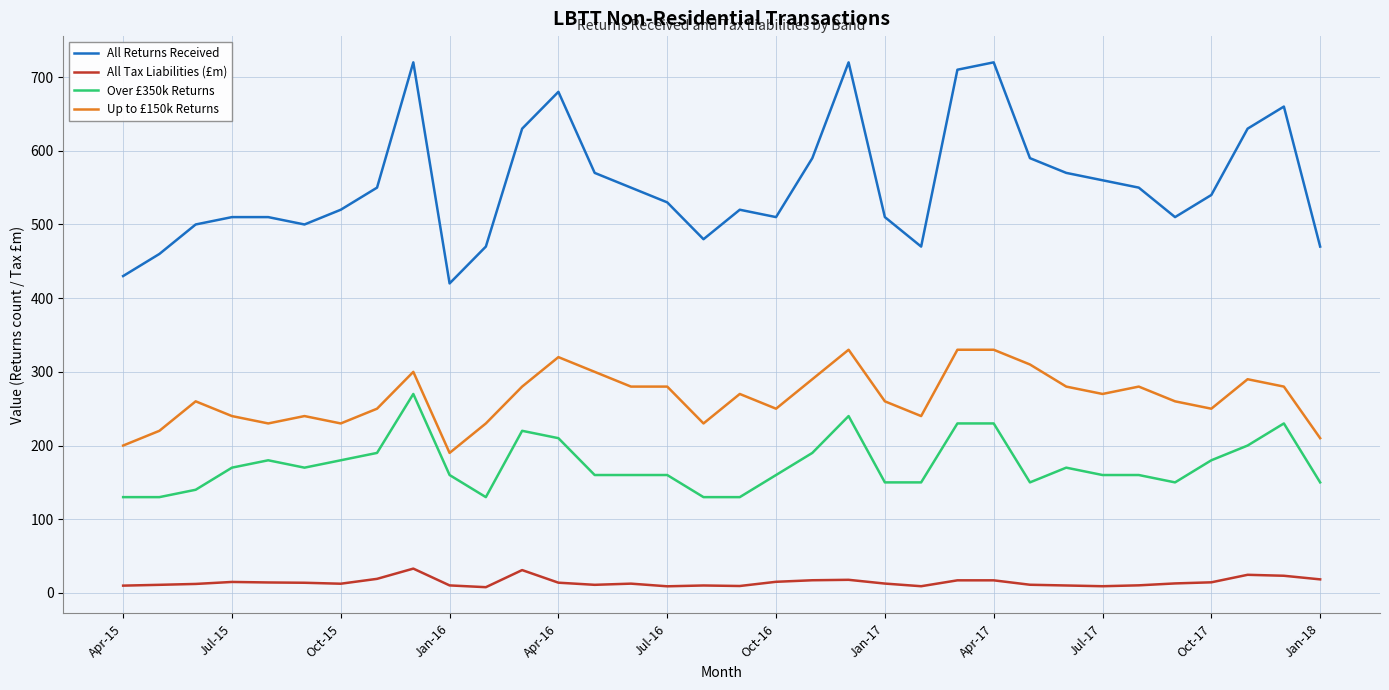

True or false: Over £350k Returns and Up to £150k Returns intersect in this chart.

False